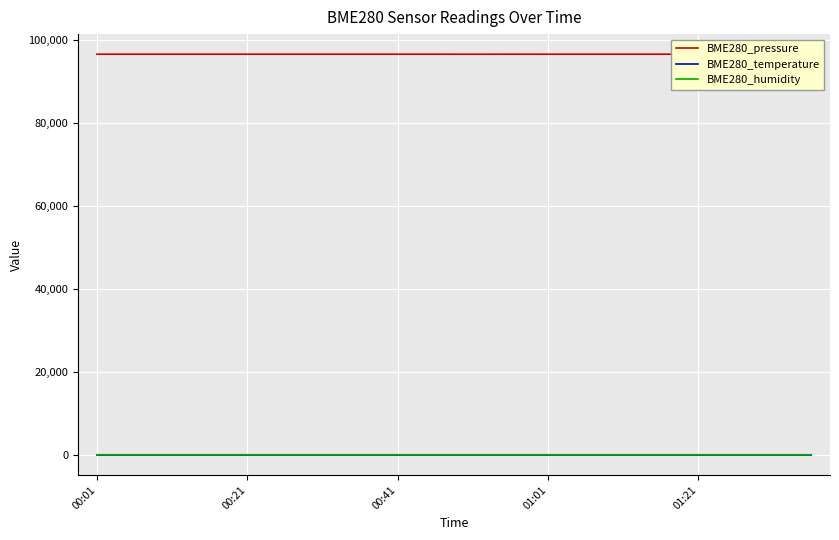

Where does the BME280_pressure series first go above 96646?

00:21